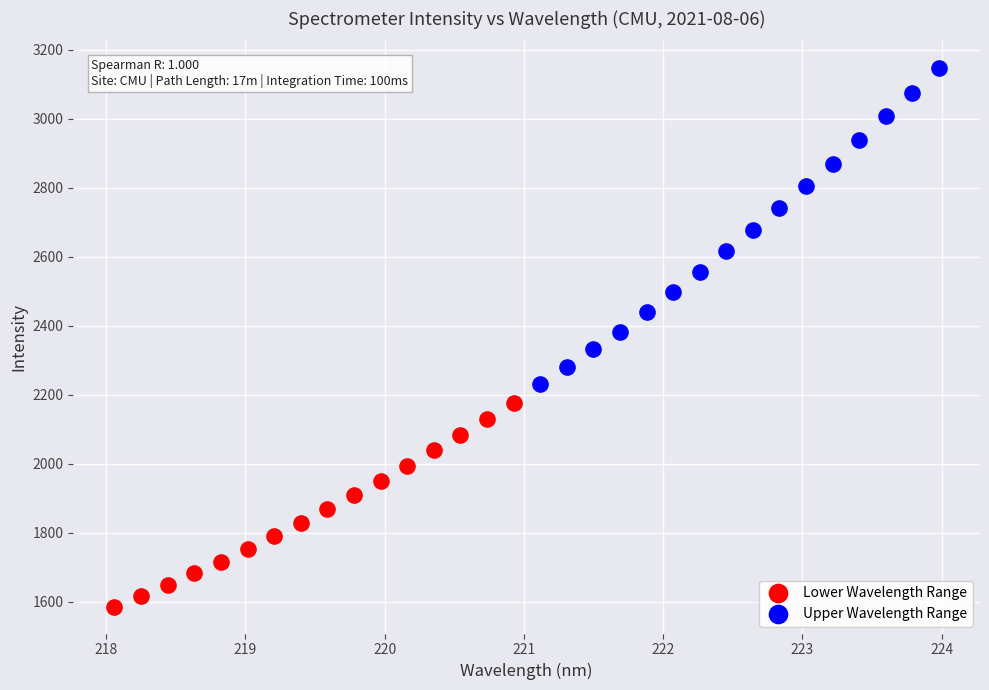

Which series has the largest Y range (max minus min)?

Upper Wavelength Range